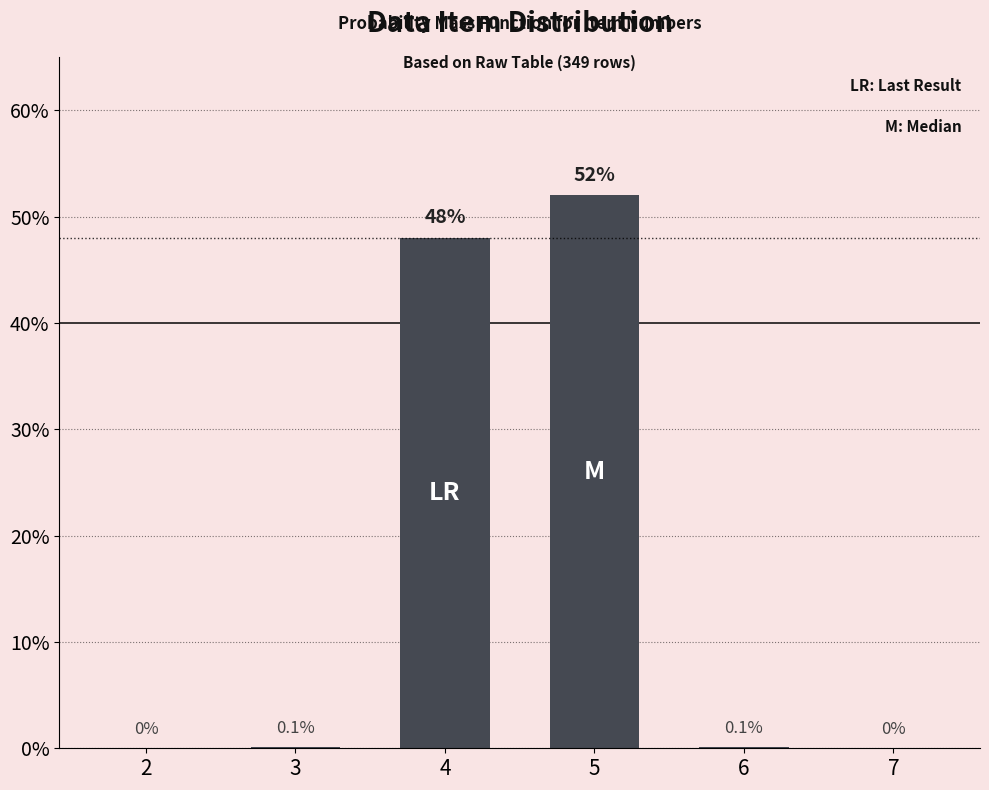

Reading left to right, transcribe all the data shown in this chart.

2=0.0	3=0.1	4=48.0	5=52.0	6=0.1	7=0.0